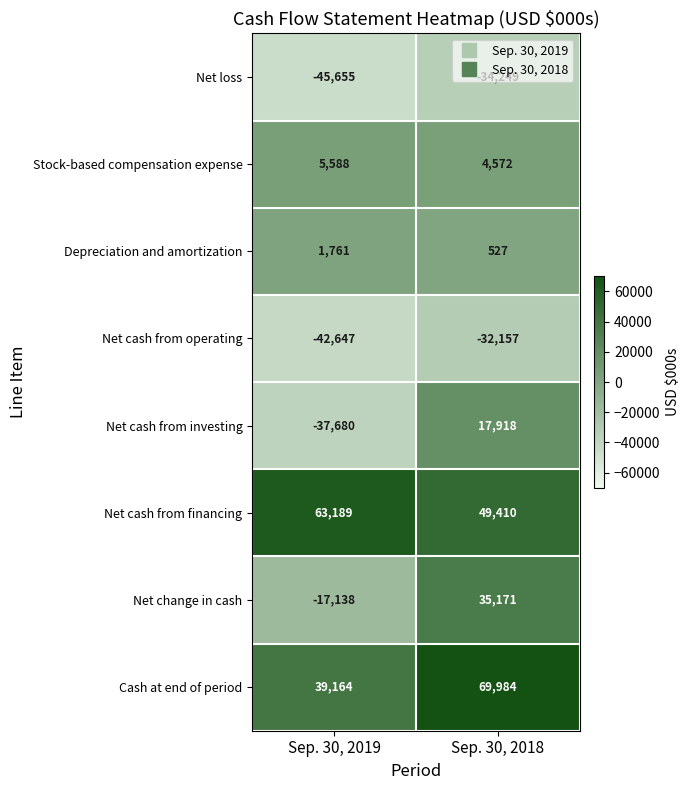

What is the maximum value shown in the chart?

69984